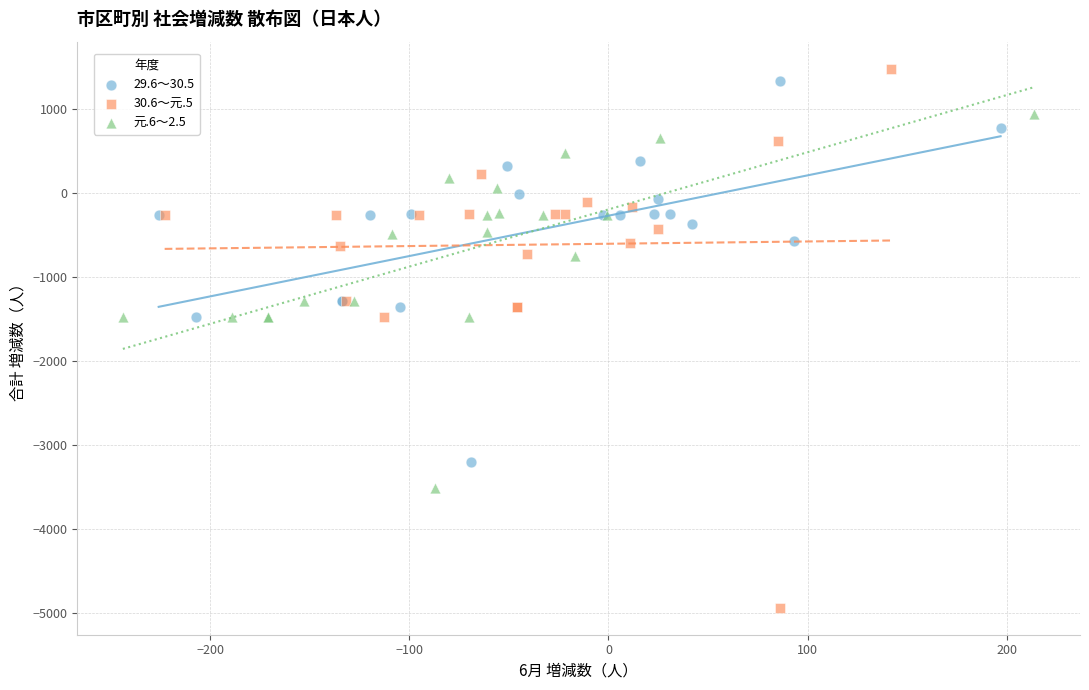

Which series contains the lowest Y value?

30.6～元.5